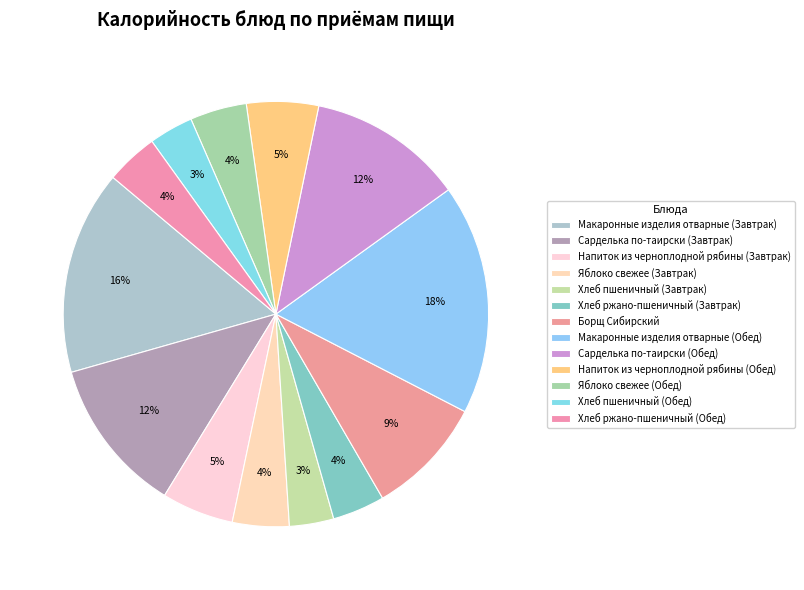

Does Макаронные изделия отварные (Обед) represent more than half of the total?

No